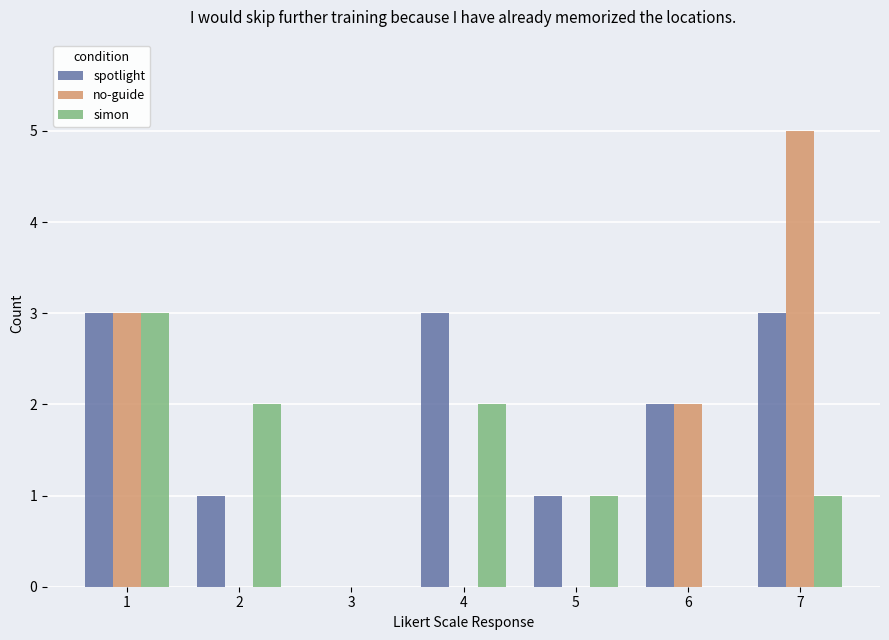

Are the bars horizontal?

No